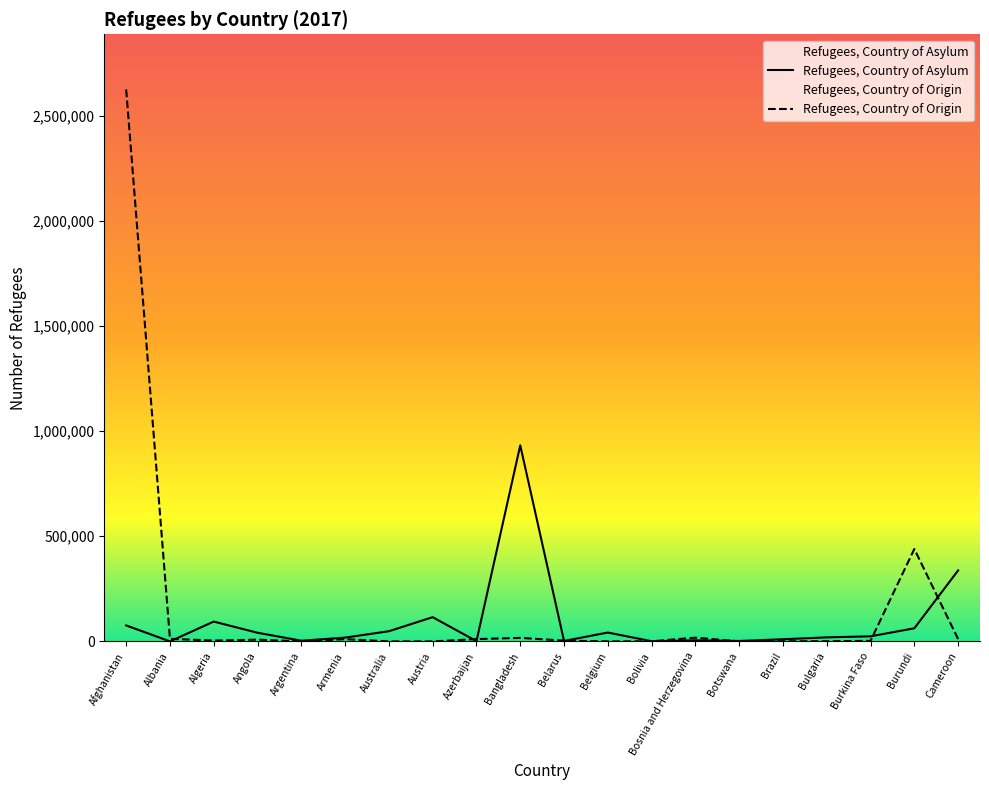

True or false: Refugees, Country of Asylum has a value of 48415 at Australia.

True